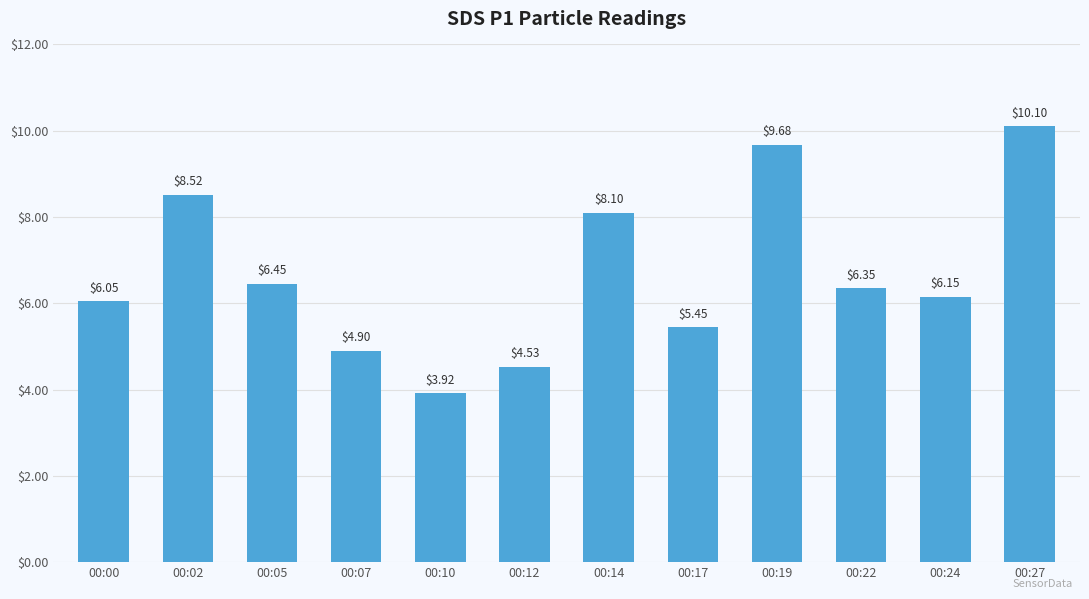

Rank the categories by value from highest to lowest.

00:27, 00:19, 00:02, 00:14, 00:05, 00:22, 00:24, 00:00, 00:17, 00:07, 00:12, 00:10